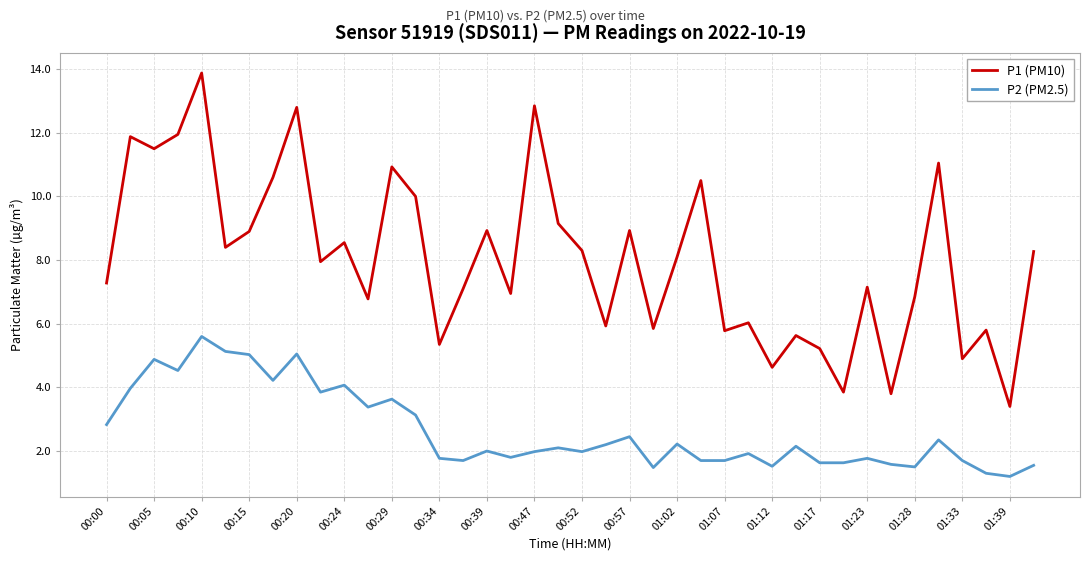

What is the highest value of the P1 (PM10) series?

13.9